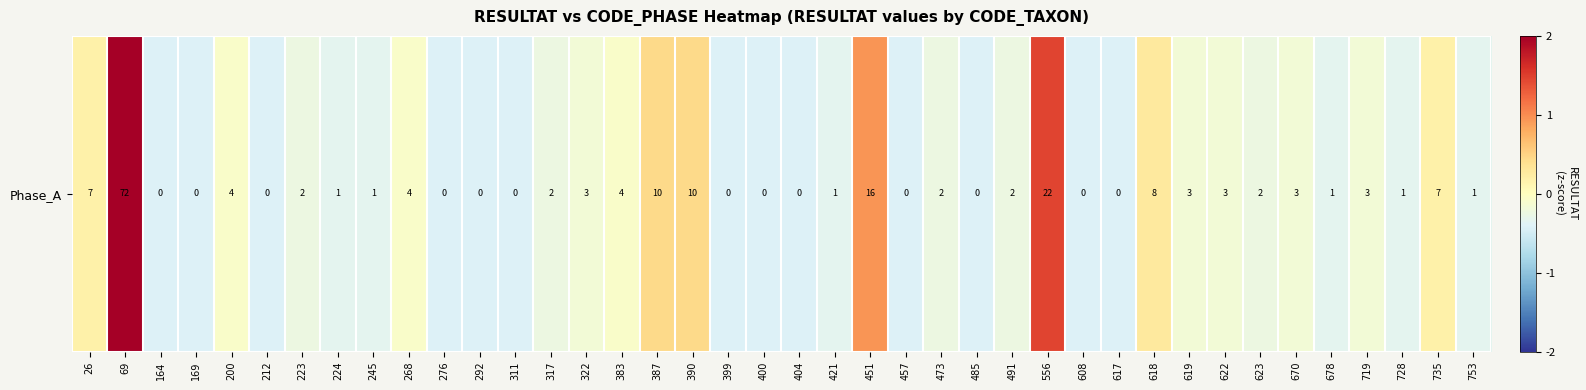

Rank the categories by value from highest to lowest.

69, 556, 451, 387, 390, 618, 26, 735, 200, 268, 383, 322, 619, 622, 670, 719, 223, 317, 473, 491, 623, 224, 245, 421, 678, 728, 753, 164, 169, 212, 276, 292, 311, 399, 400, 404, 457, 485, 608, 617